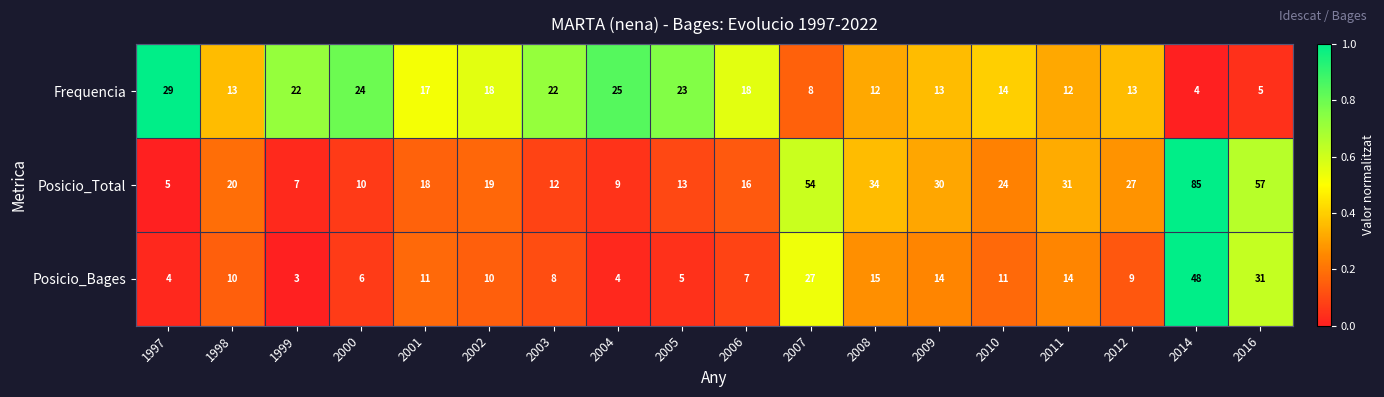

The Frequencia series shows 12 at 2008. True or false?

True